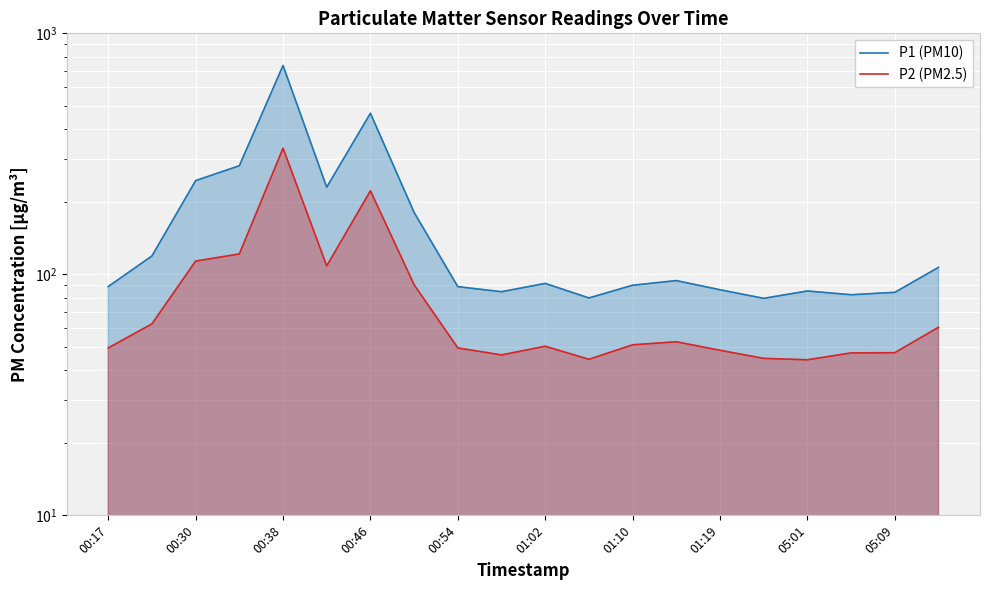

True or false: P1 (PM10) and P2 (PM2.5) cross at least once.

False